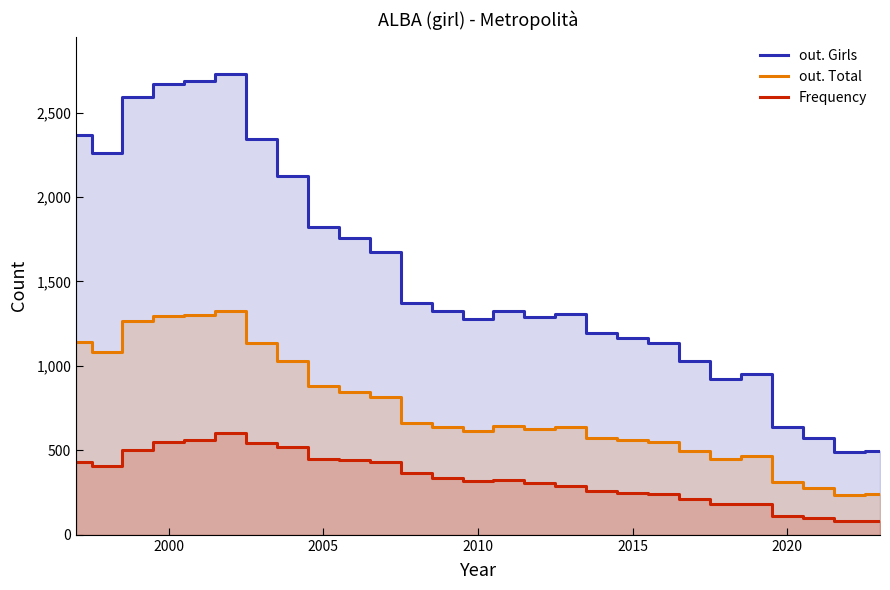

Does the chart display data point markers on the line(s)?

No